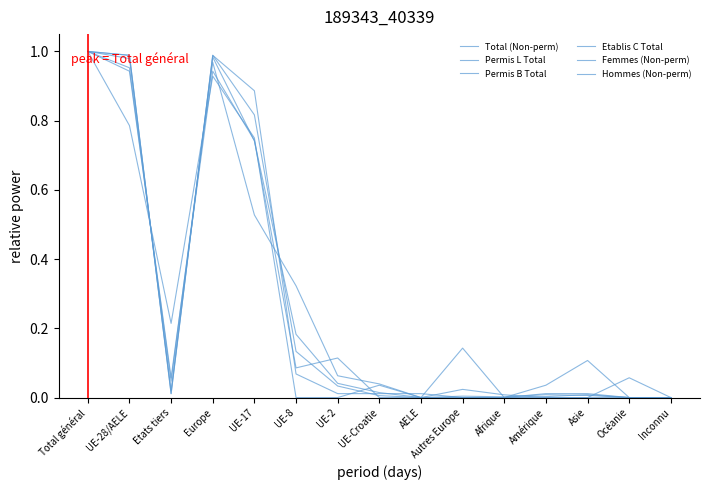

How many lines are shown in the chart?

6